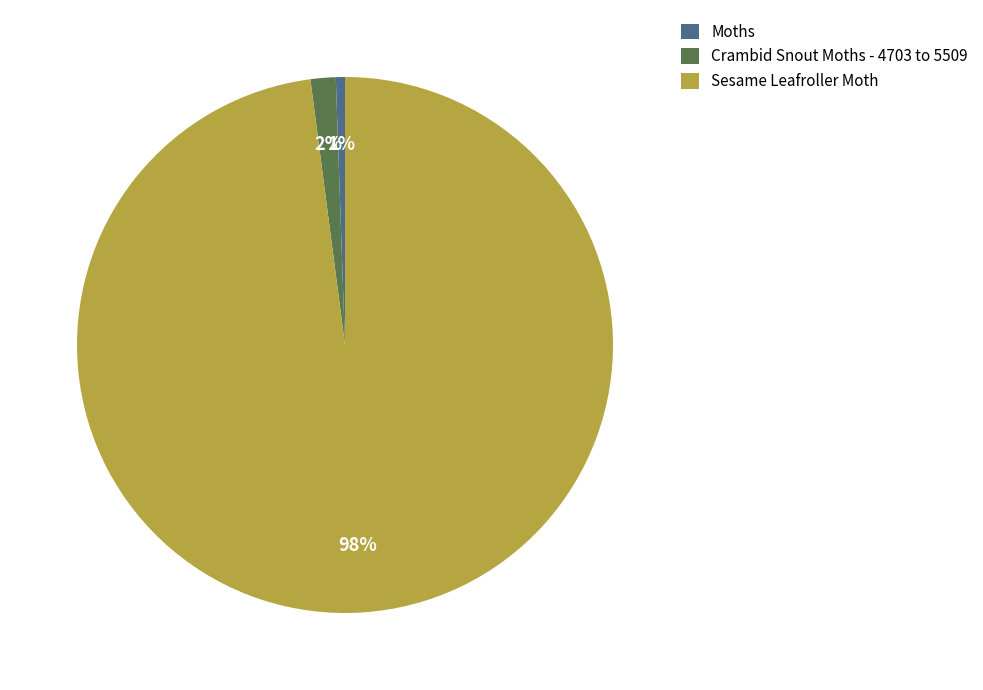

Between Sesame Leafroller Moth and Crambid Snout Moths - 4703 to 5509, which is larger?

Sesame Leafroller Moth